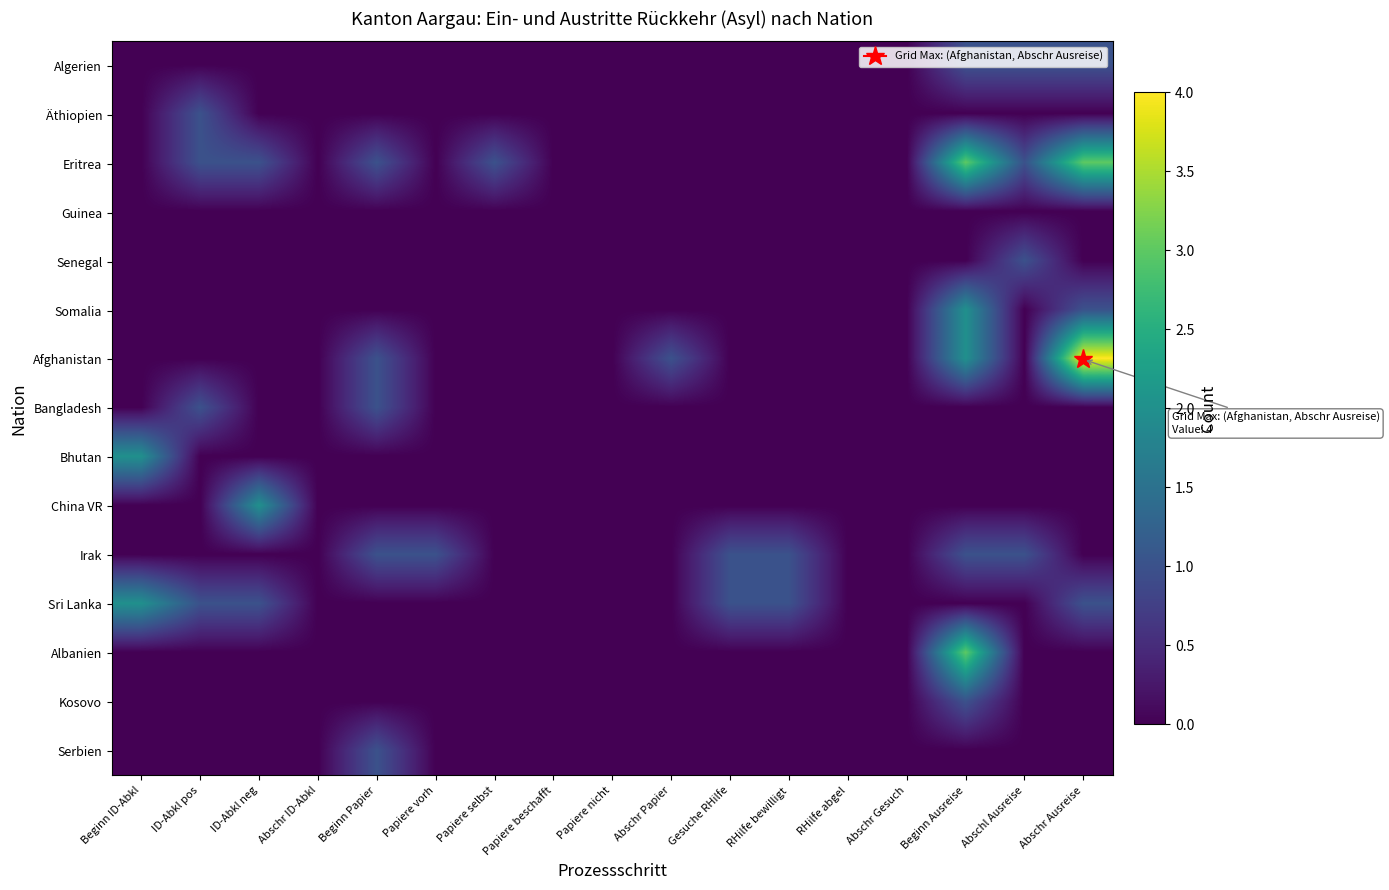

At which category is the sum across all series the highest?

Beginn Ausreise